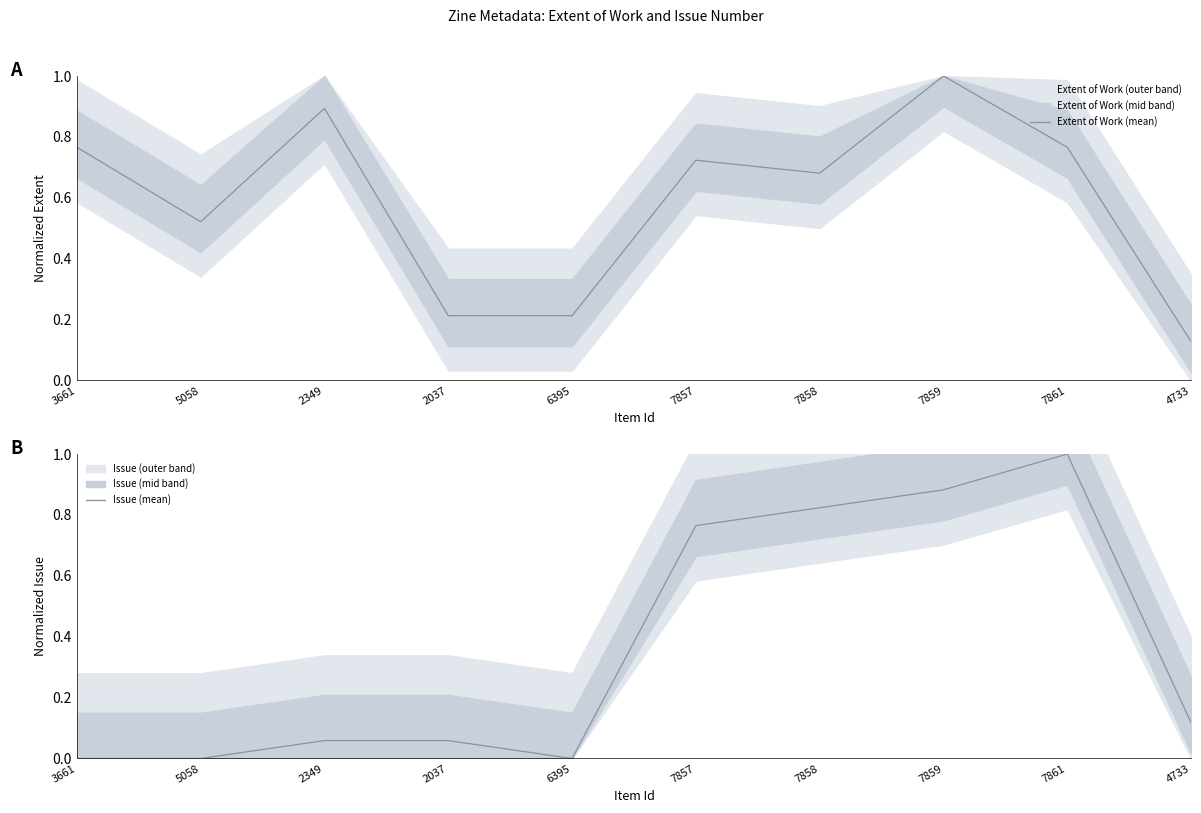

Which series ends up on top after the final intersection of Extent of Work (mean) and Issue (mean)?

Extent of Work (mean)